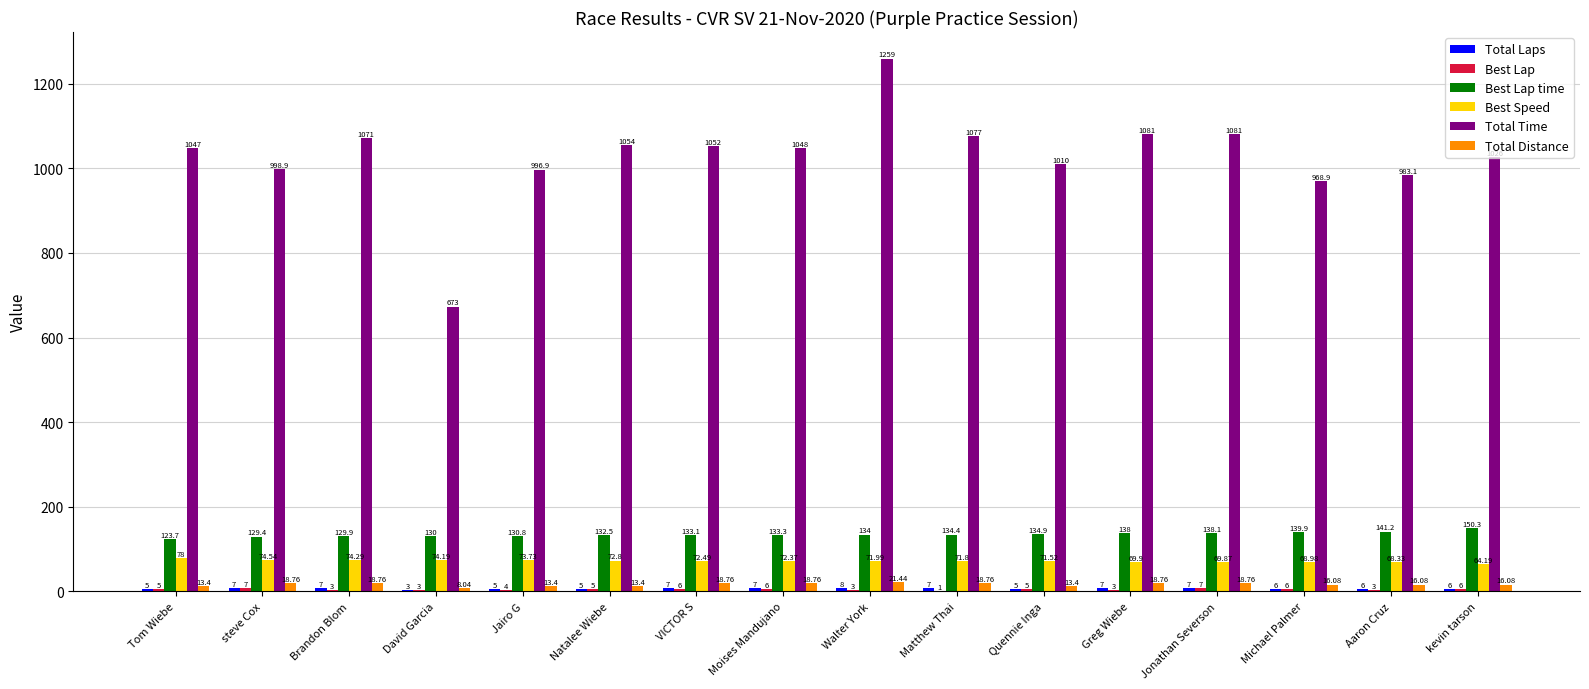

What is the average value of the Best Speed series?

71.8